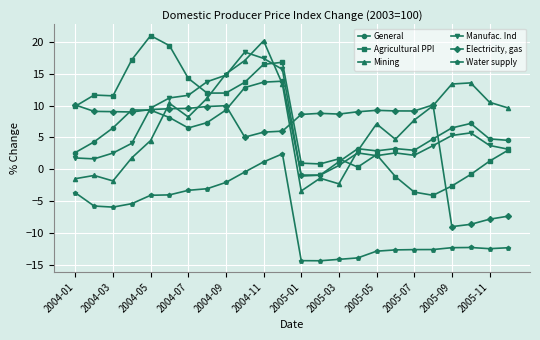

What is the greatest value displayed?

21.0